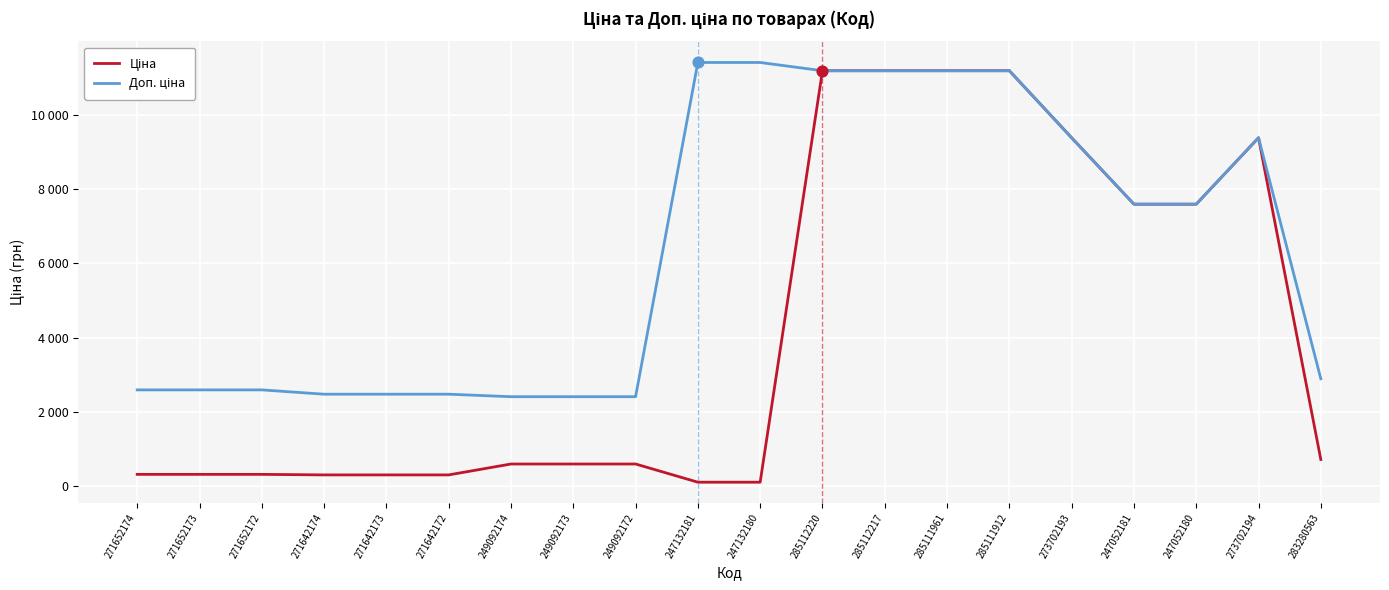

Is this an area chart (filled region under the line)?

No